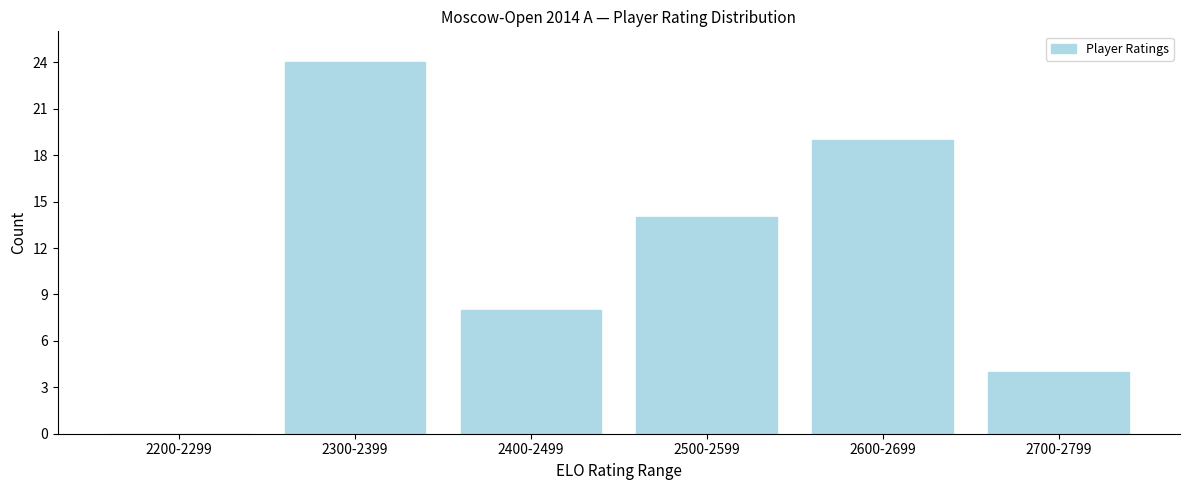

Reading right to left, list all the values displayed in this chart.

2700-2799=4	2600-2699=19	2500-2599=14	2400-2499=8	2300-2399=24	2200-2299=0